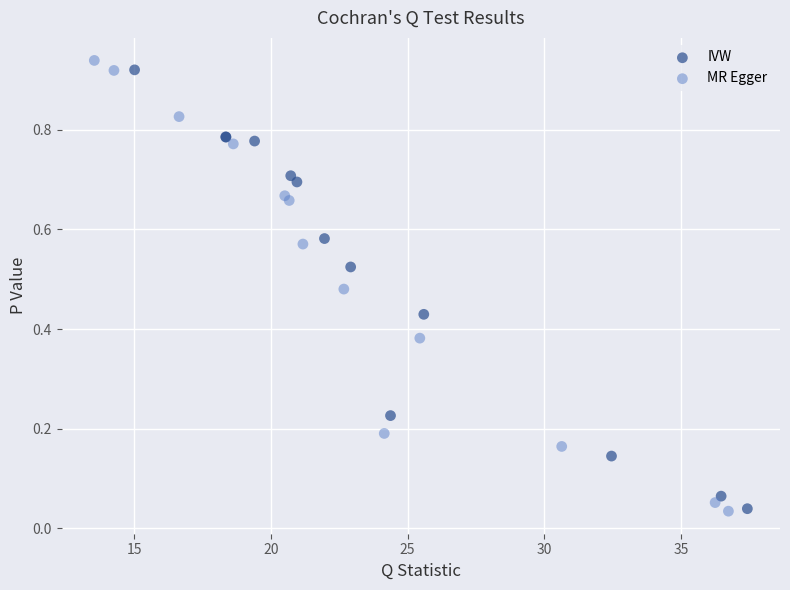

Which series has the largest Y range (max minus min)?

MR Egger